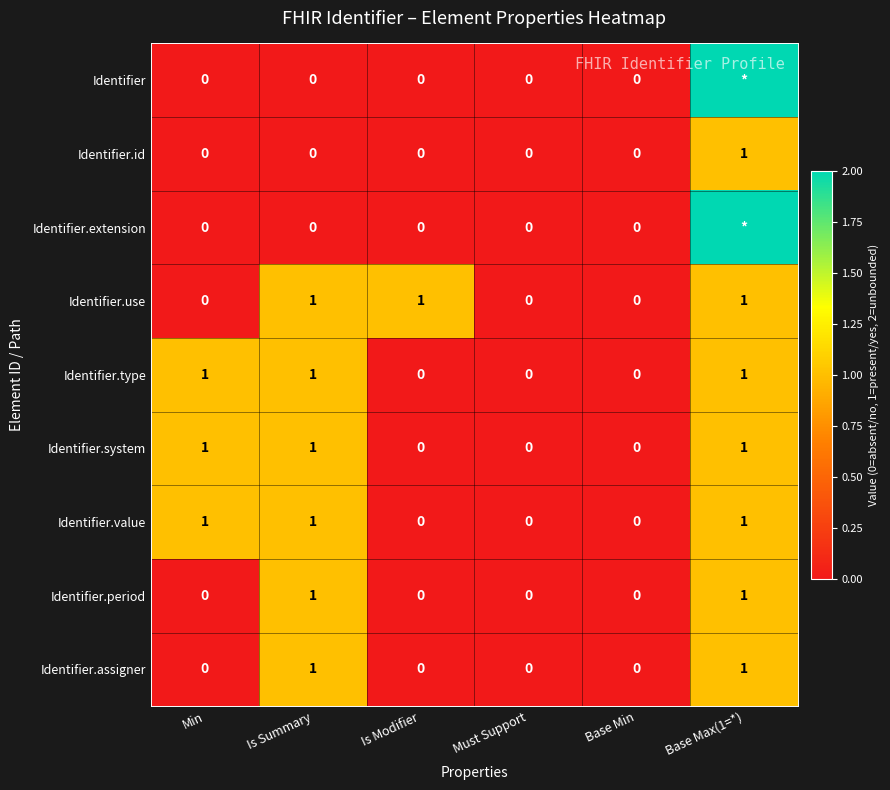

What is the difference between the Identifier.period values at Base Max(1=*) and Is Modifier?

1